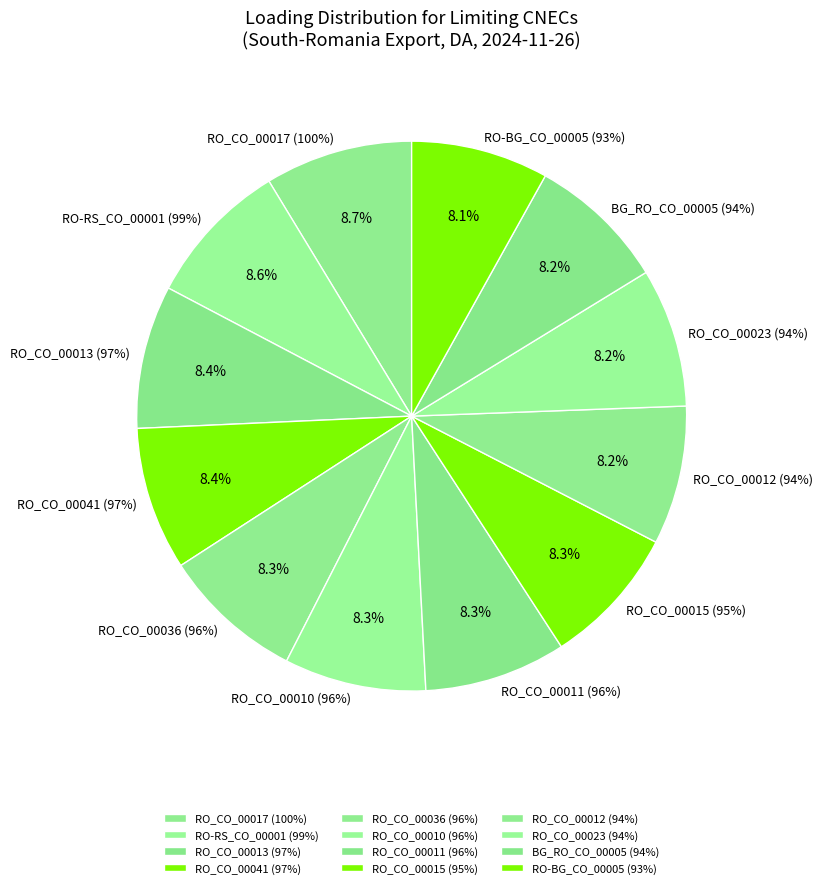

Which category has the smallest portion of the pie?

RO-BG_CO_00005 (93%)